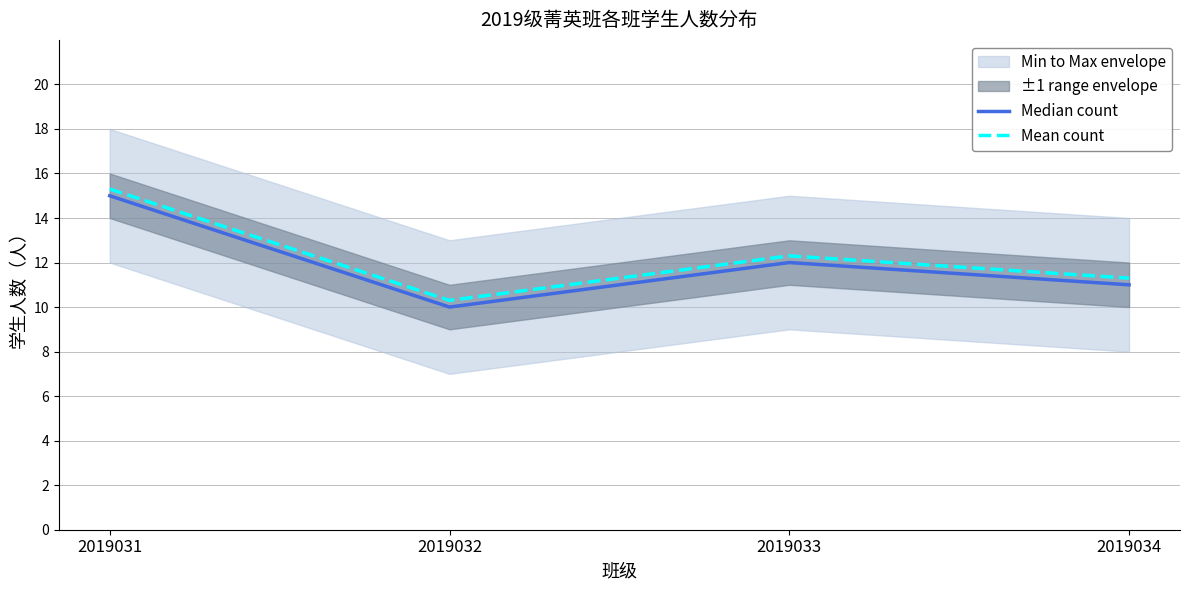

Rank the series at 2019032 from lowest to highest value.

Median count, Mean count